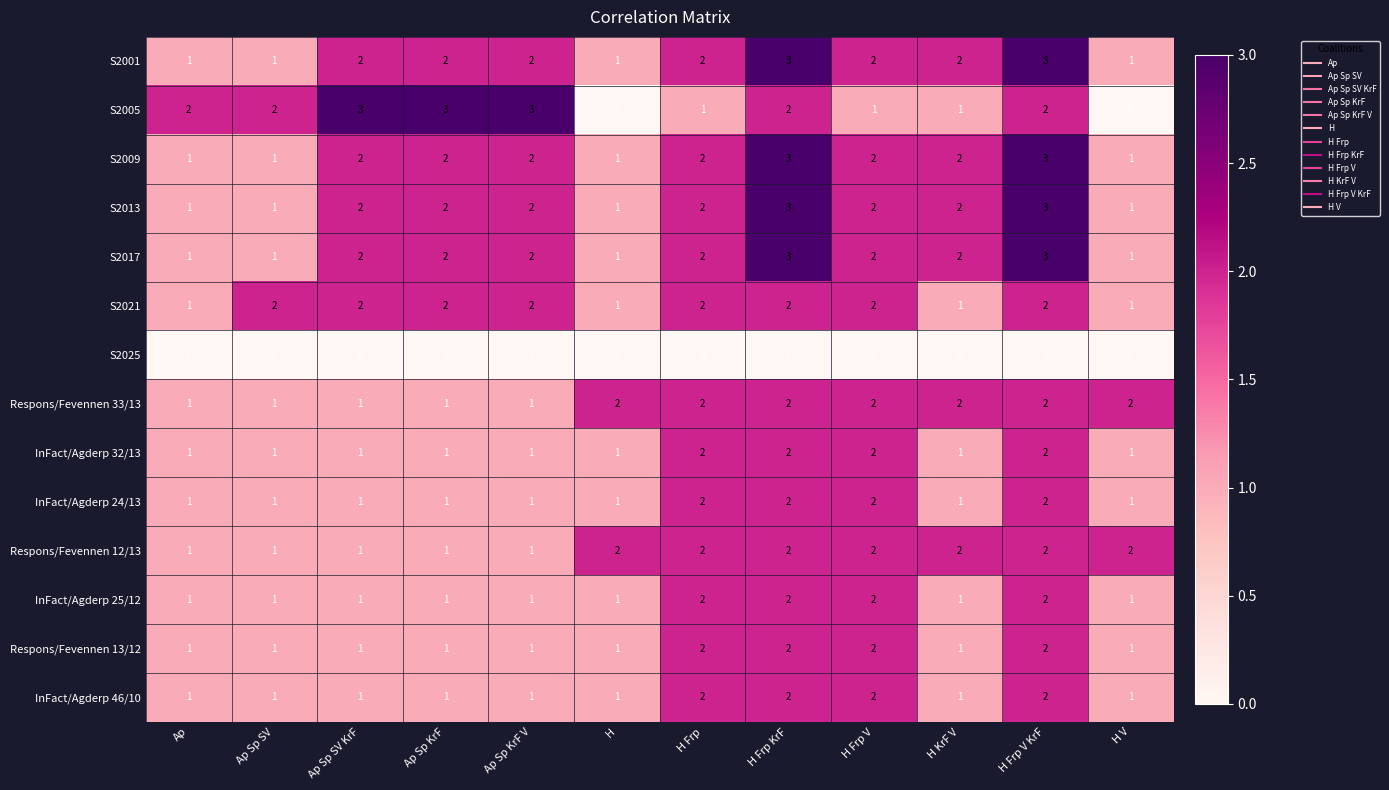

How many values in the Respons/Fevennen 13/12 series exceed 1?

4